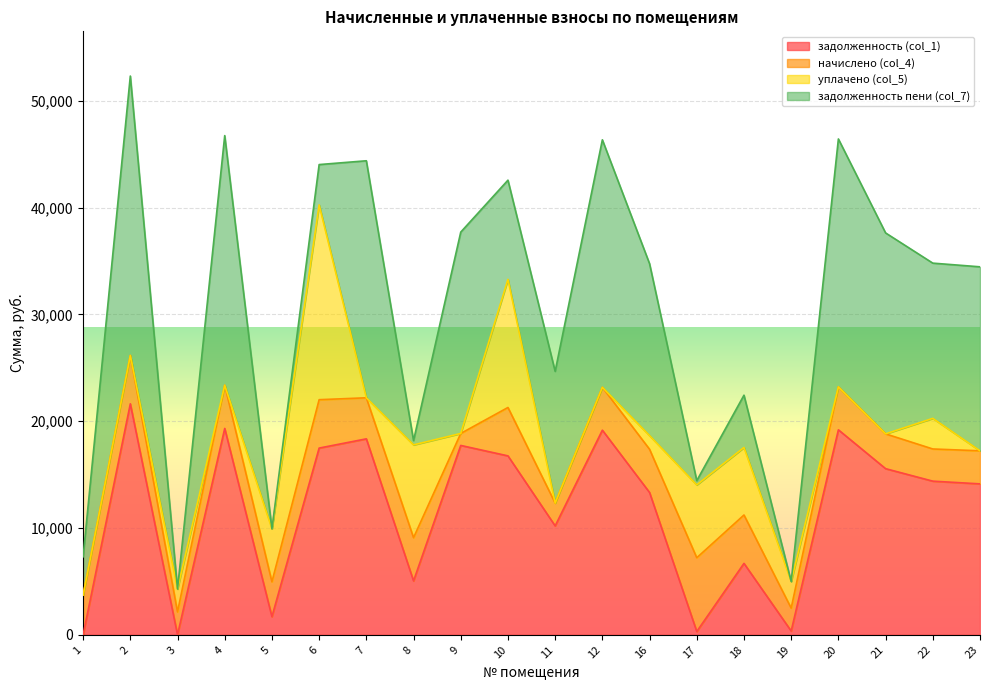

What is the lowest value of the начислено (col_4) series?

1122.0